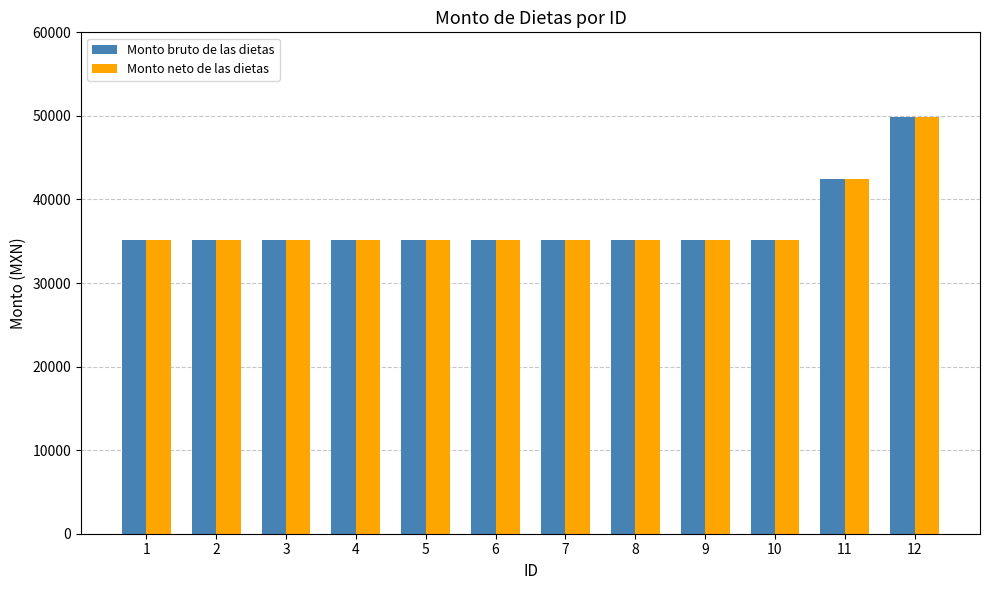

What is the total value across all series at 6?

70215.9